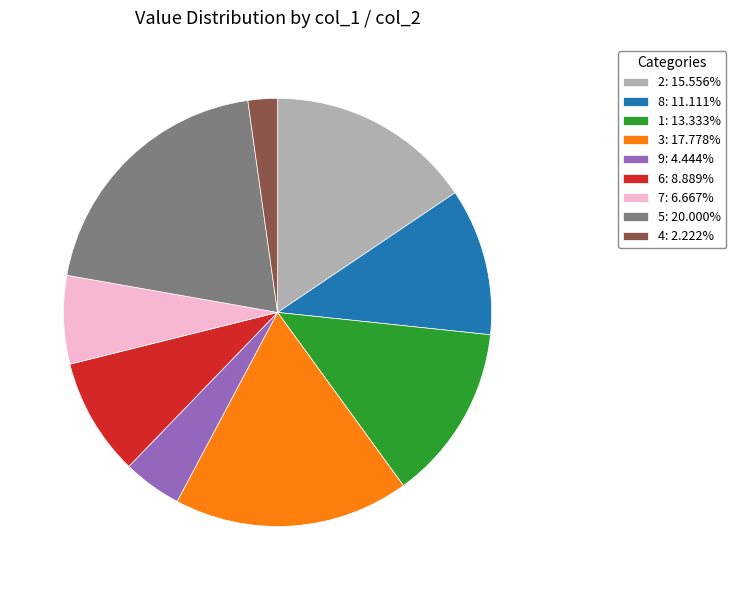

Do 3: 17.778% and 1: 13.333% together represent more than half of the pie?

No